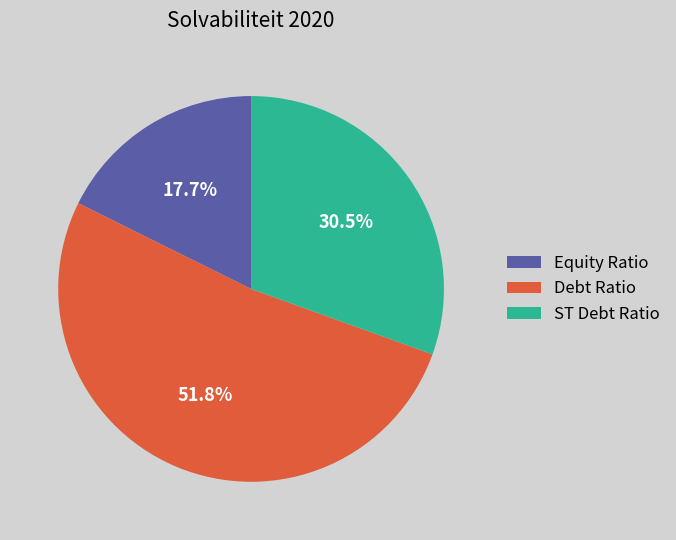

Between Equity Ratio and Debt Ratio, which is larger?

Debt Ratio